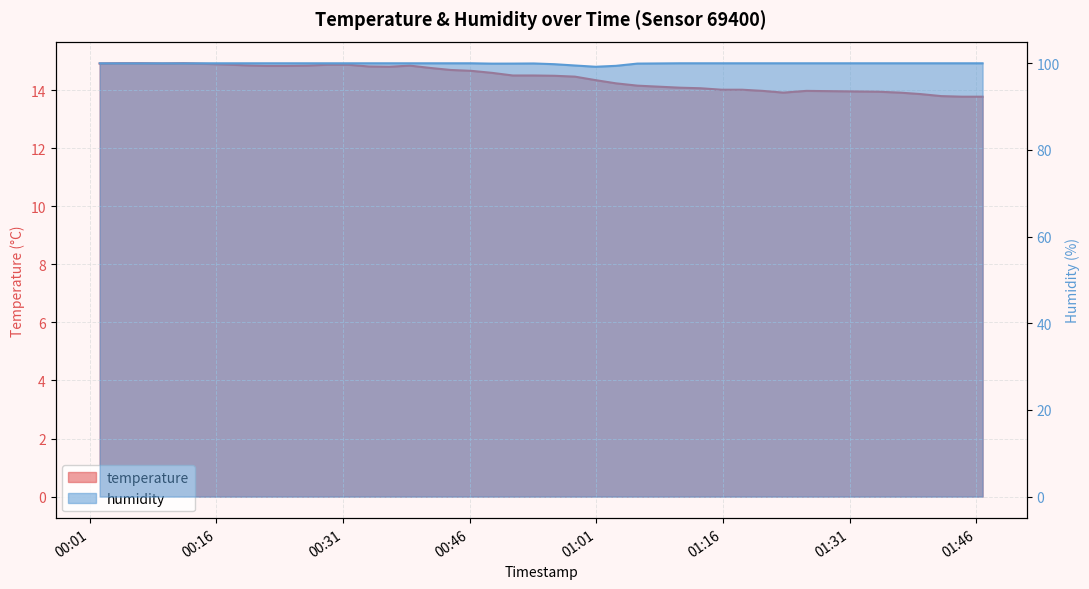

Which category has the lowest value in the humidity series?

2023-06-10T01:00:54